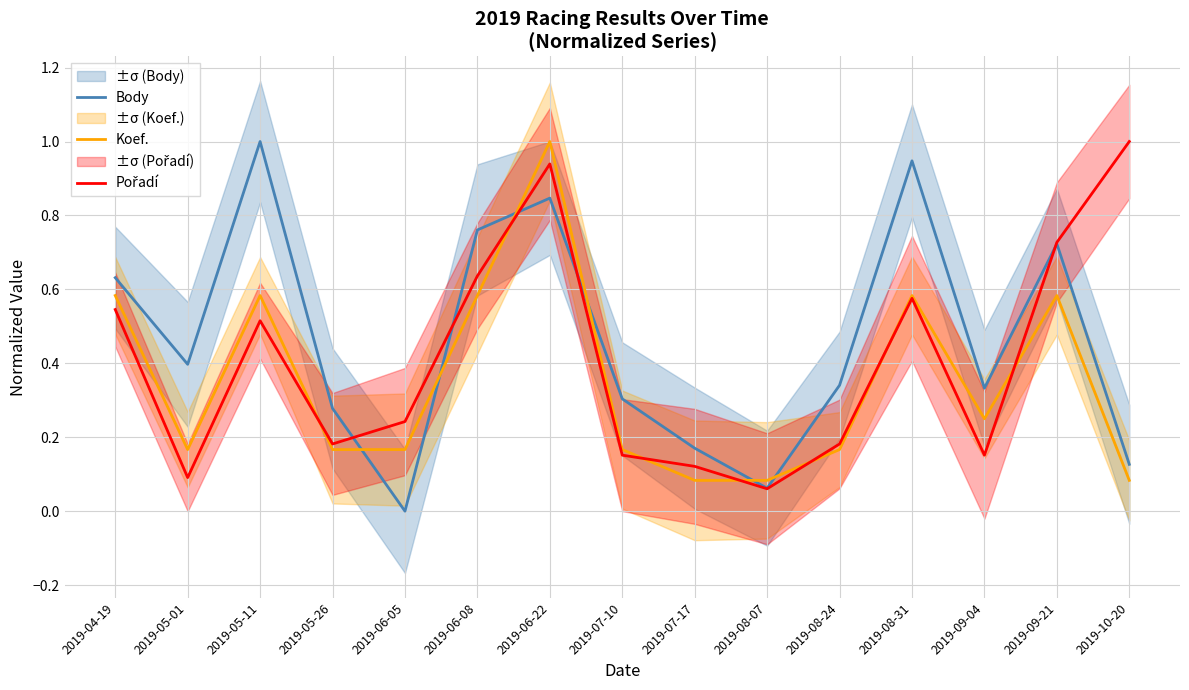

True or false: Koef. has more than 0 points higher than both neighbors.

True